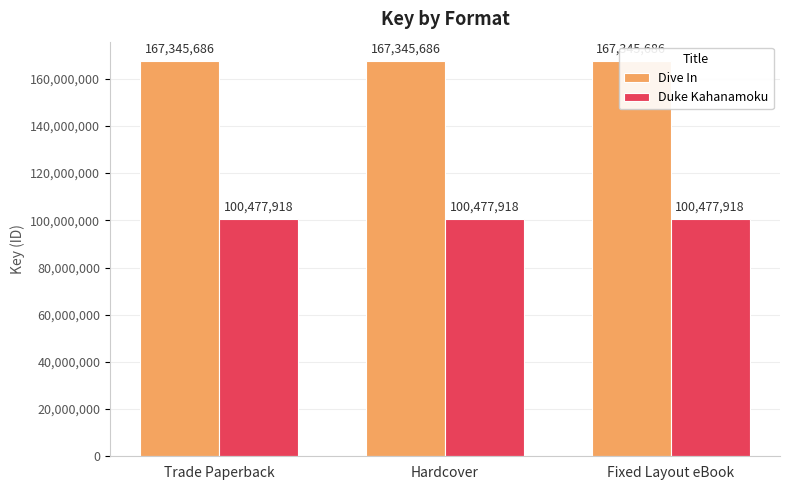

At how many categories does at least one series exceed 163302922?

3